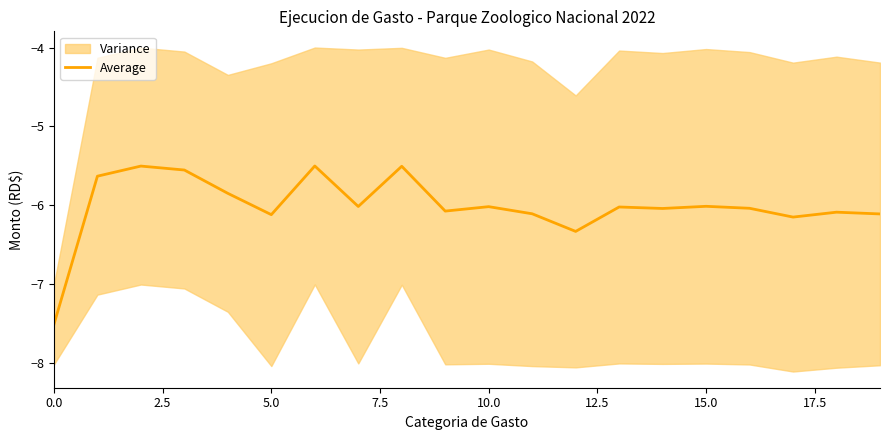

How many interior local valleys (lower than both neighbors) does the data have?

6